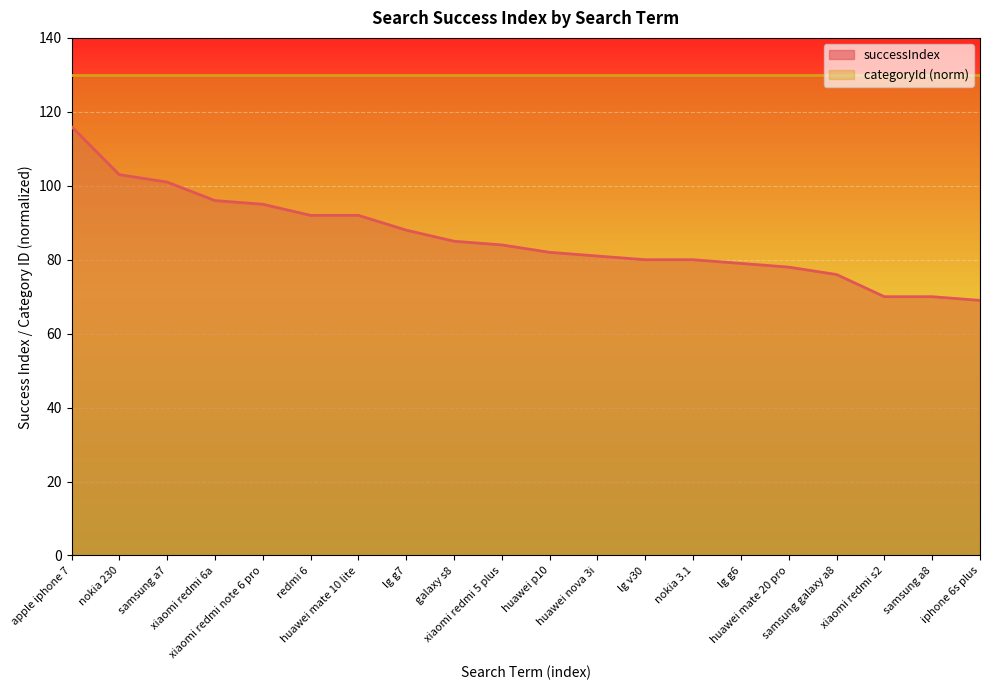

Where is the data nearest to the value 92?

redmi 6